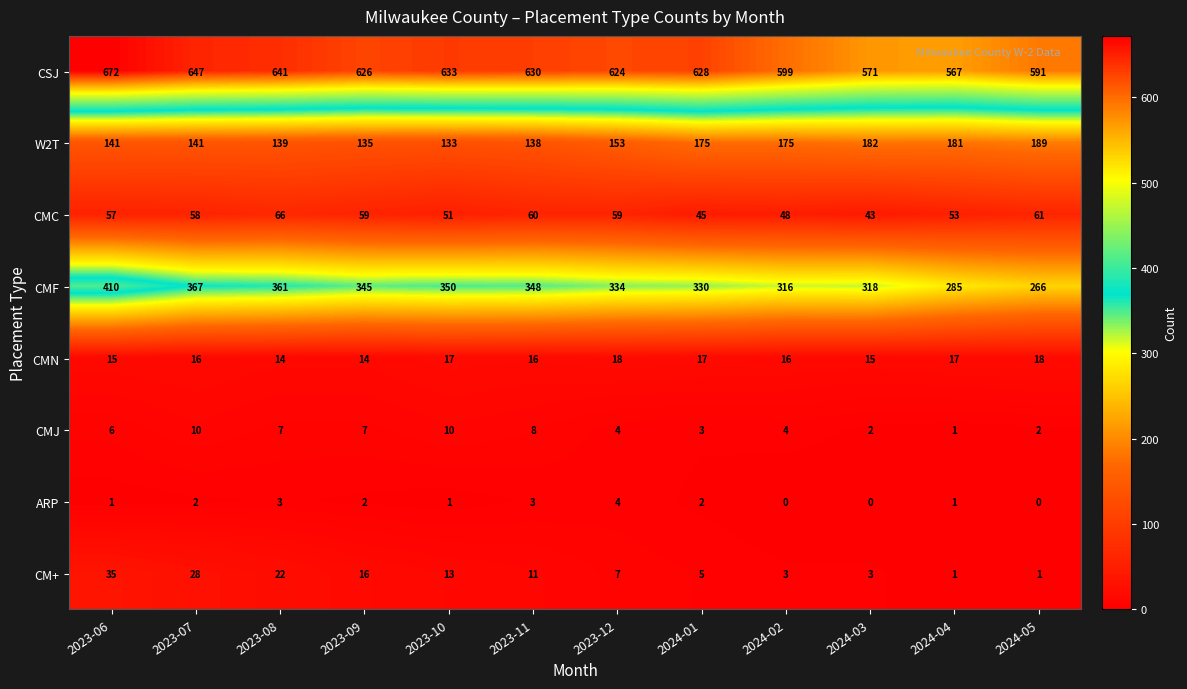

Is it true that W2T equals 284 at 2024-05?

False